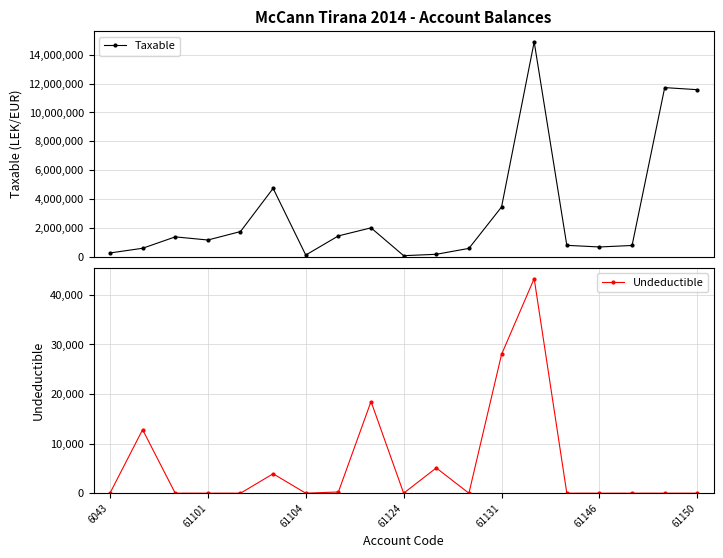

What is the value of the Taxable point at the 18th from the left?

11717876.6